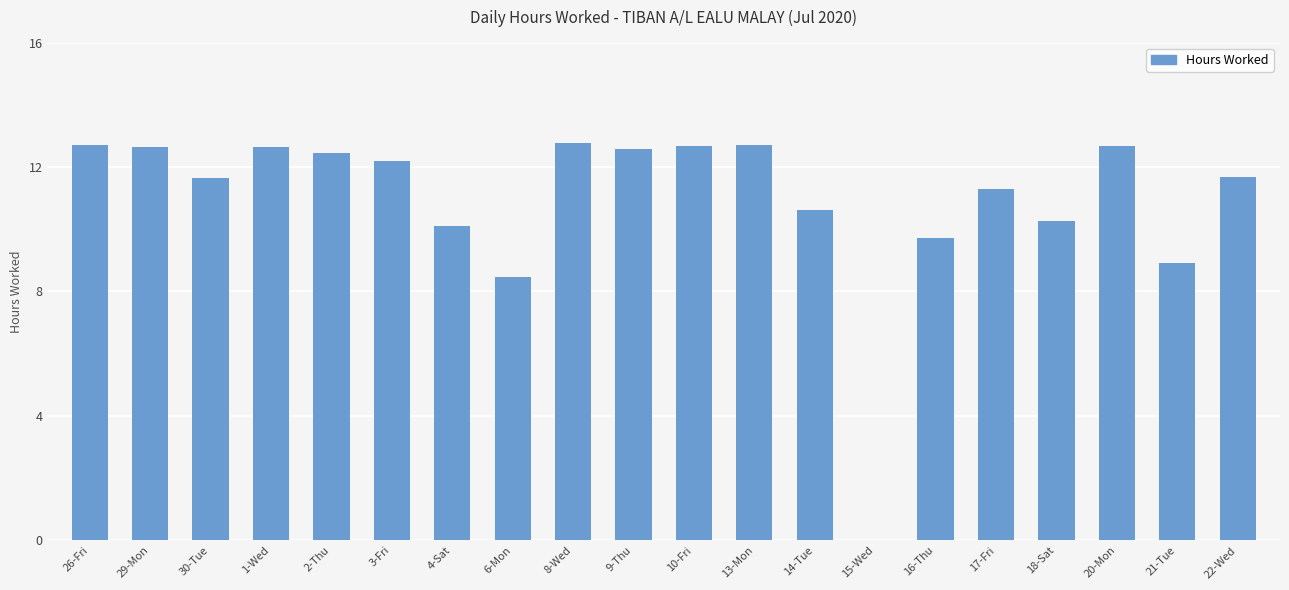

Which has a higher value, 17-Fri or 9-Thu?

9-Thu